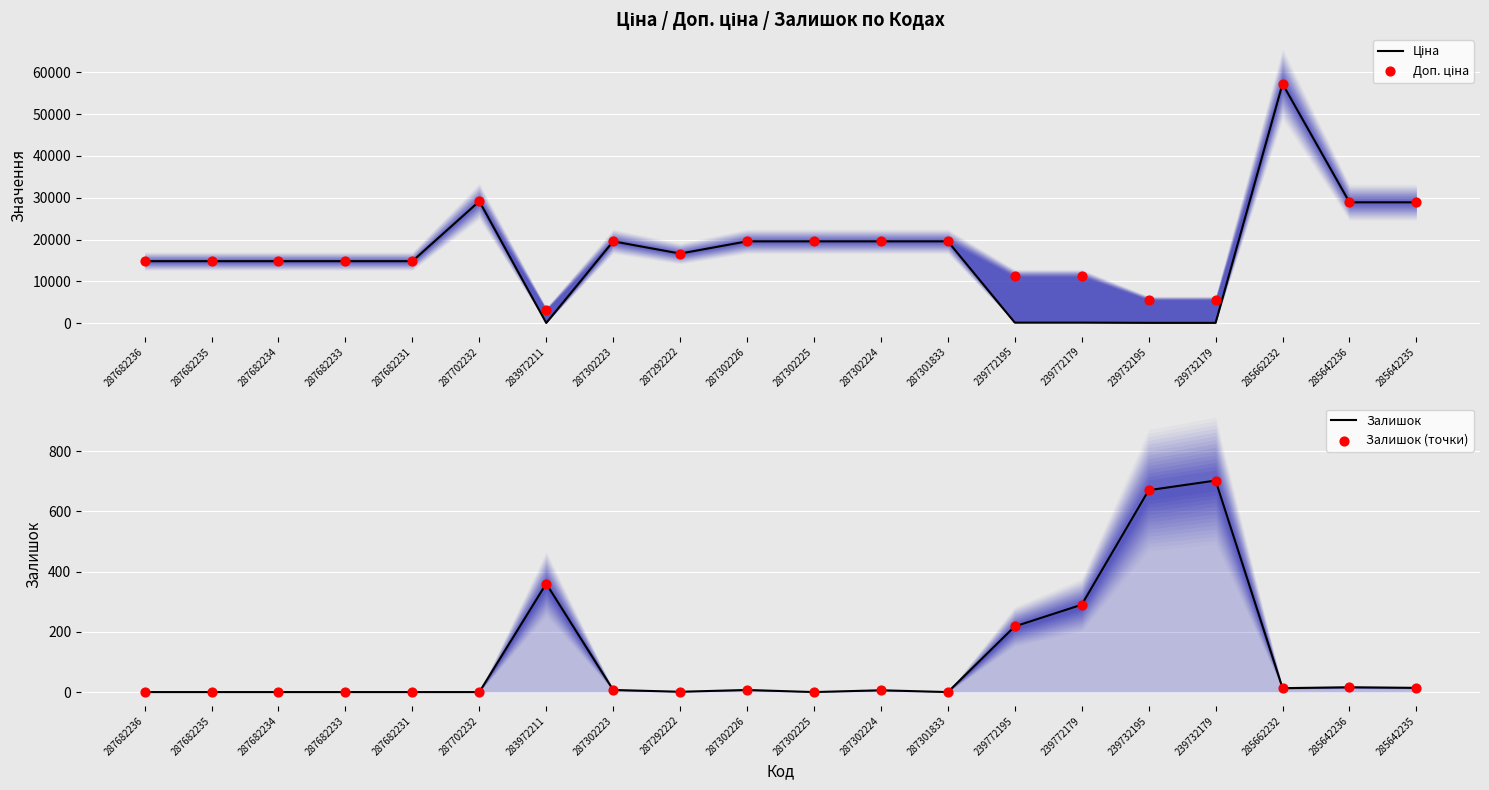

What are all the series names shown in the legend?

Ціна, Доп. ціна, Залишок, Залишок (точки)